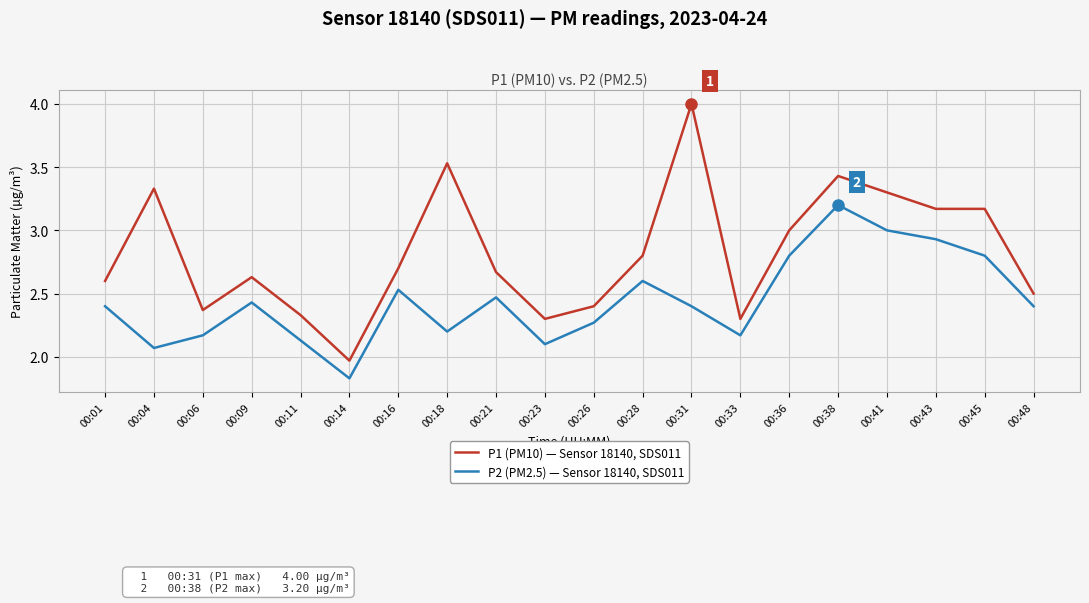

What value does the P1 (PM10) — Sensor 18140, SDS011 series have at 00:28?

2.8